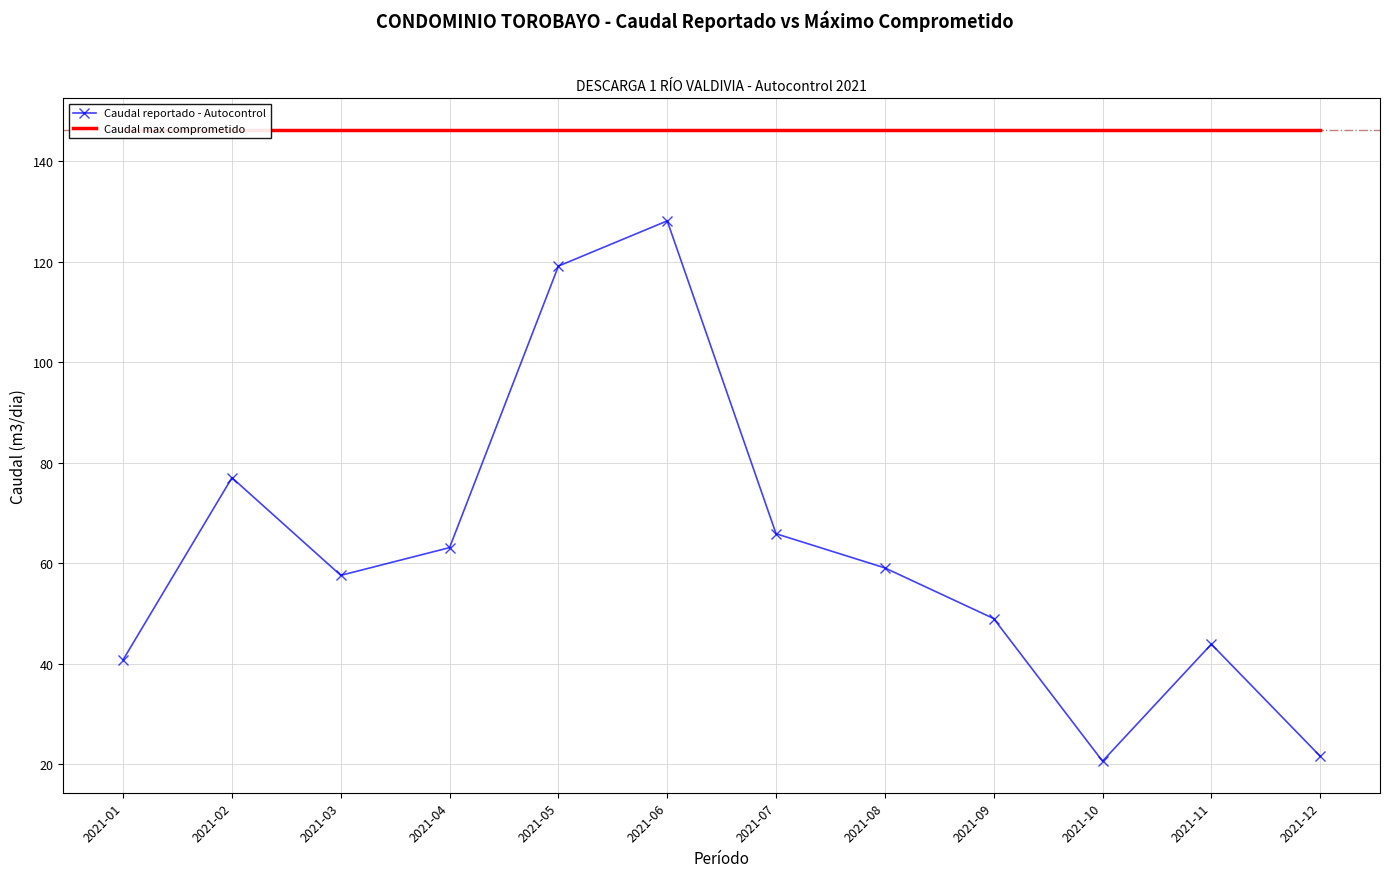

What is the value of the Caudal max comprometido point at the 6th from the left?

146.2